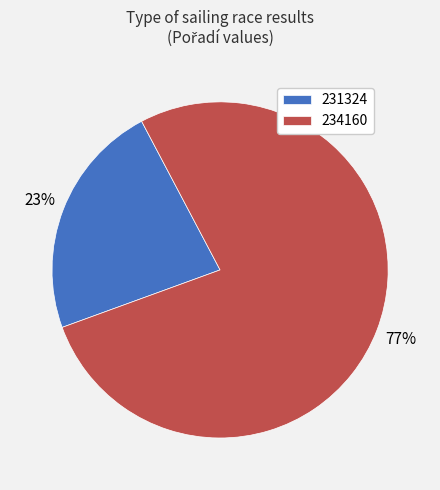

Combined, do 231324 and 234160 account for over 50%?

Yes